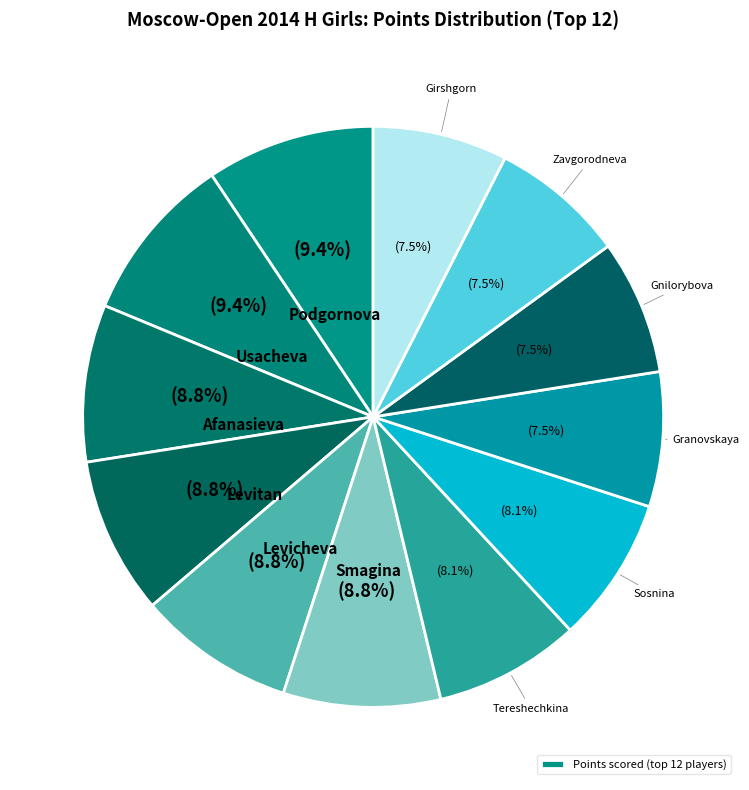

Count the number of slices in the pie.

12